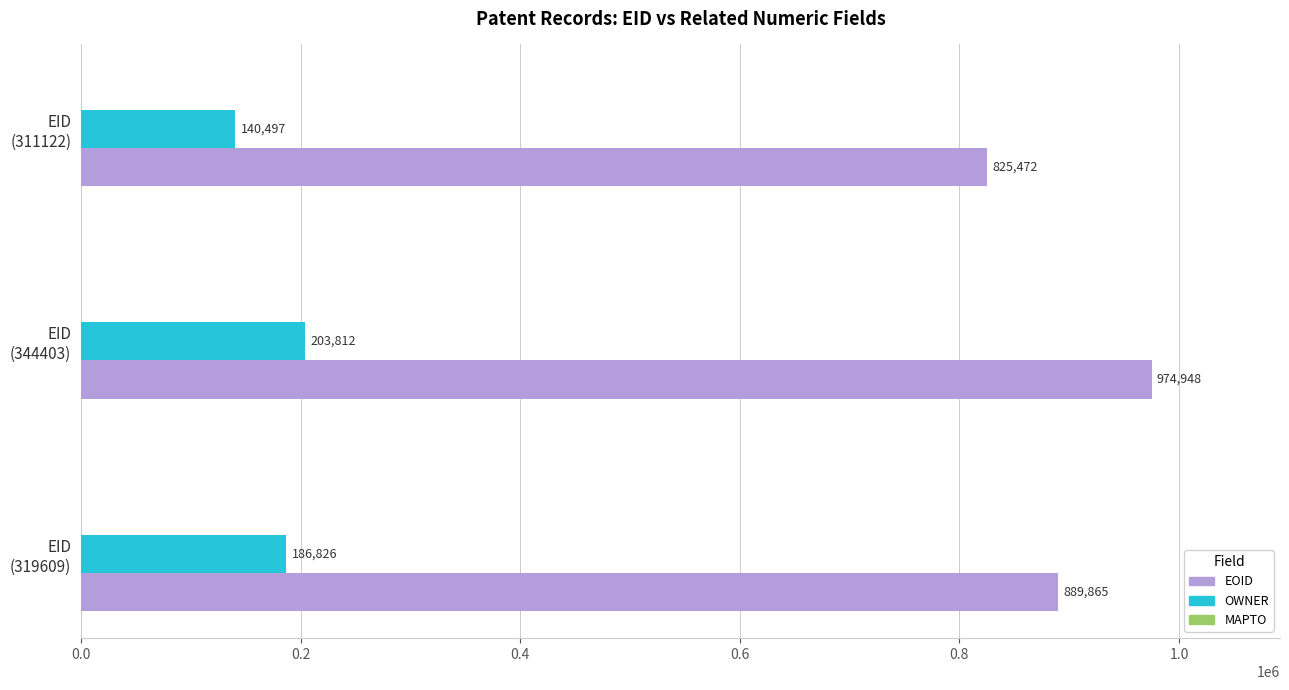

Which series has the largest range (max minus min)?

EOID